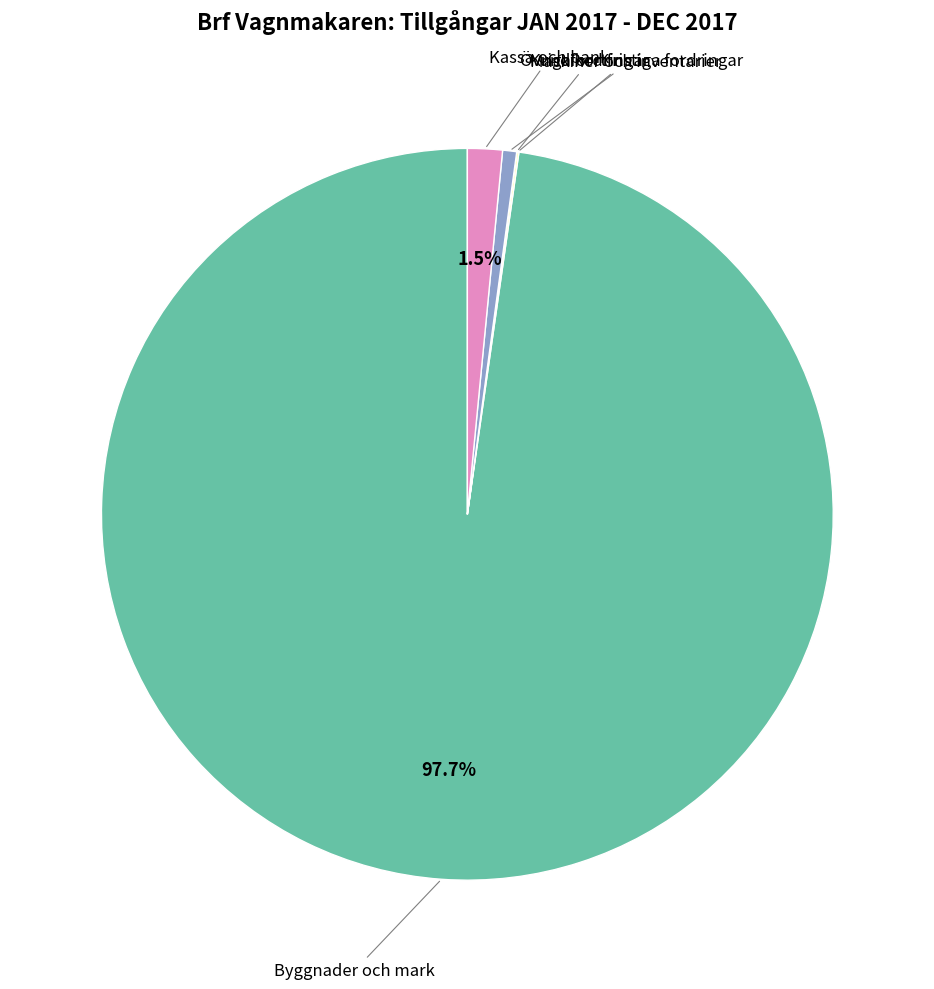

Is there a majority slice in this chart?

Yes